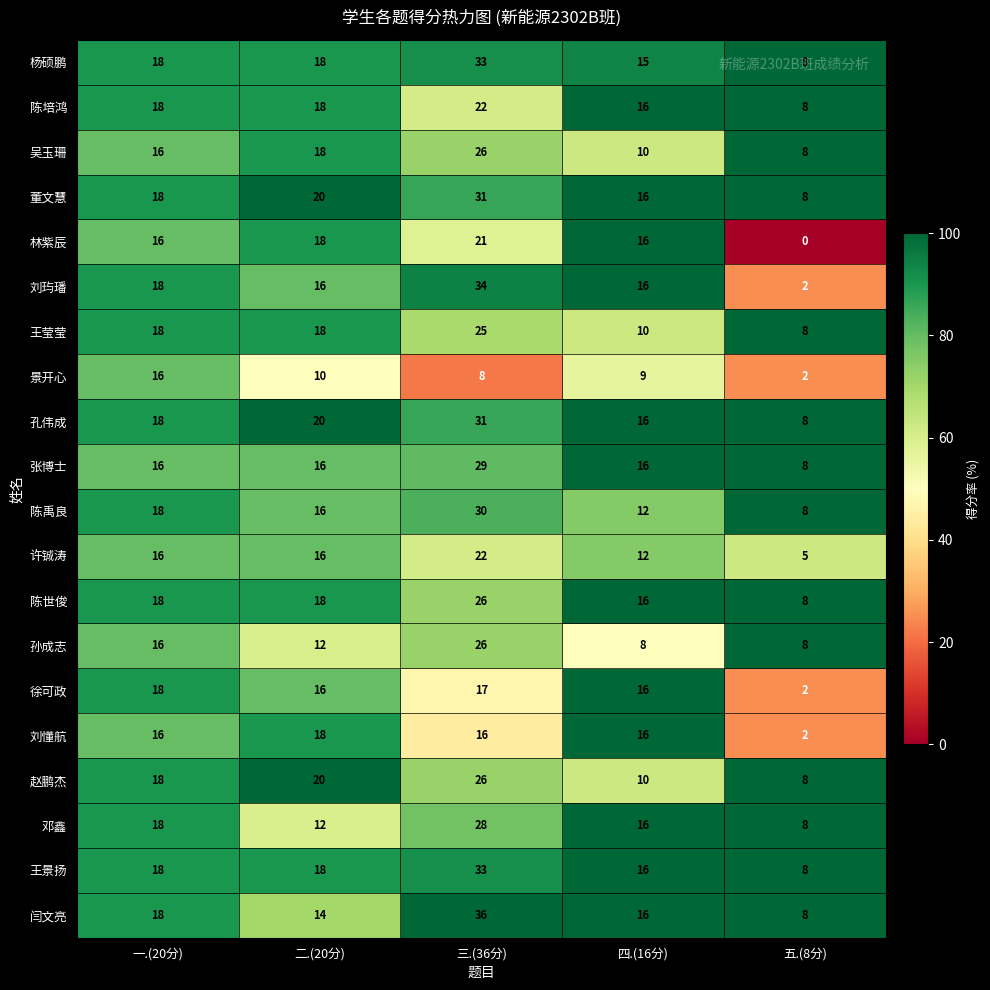

What is the approximate value of 陈禹良 at 三.(36分), to the nearest 5?

30